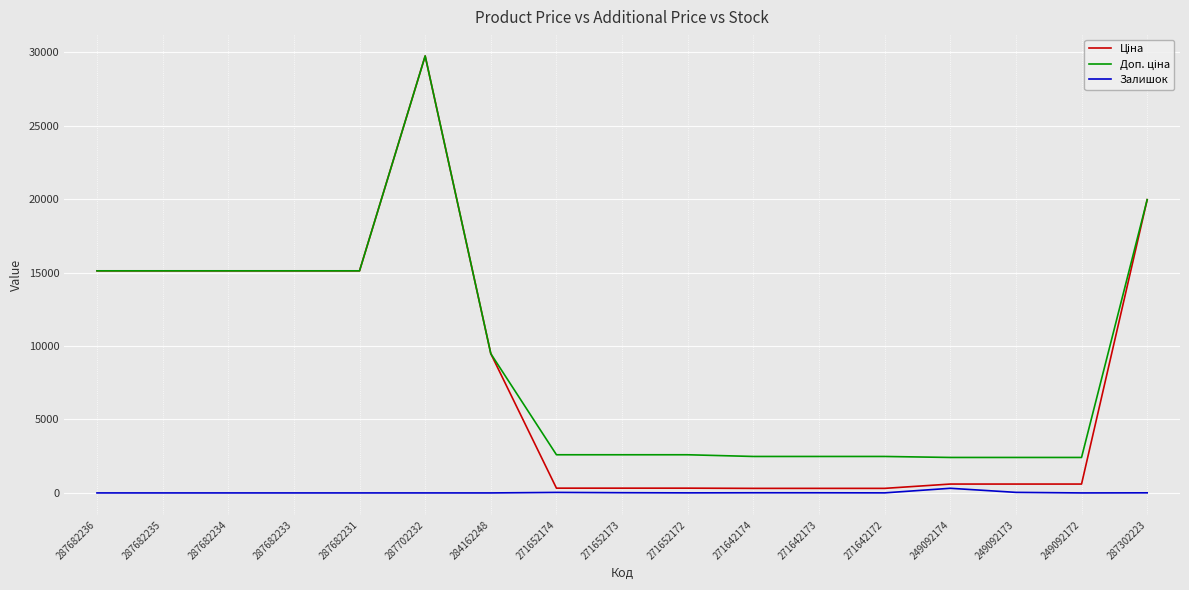

True or false: Залишок has a value of 4.0 at 271652172.

True